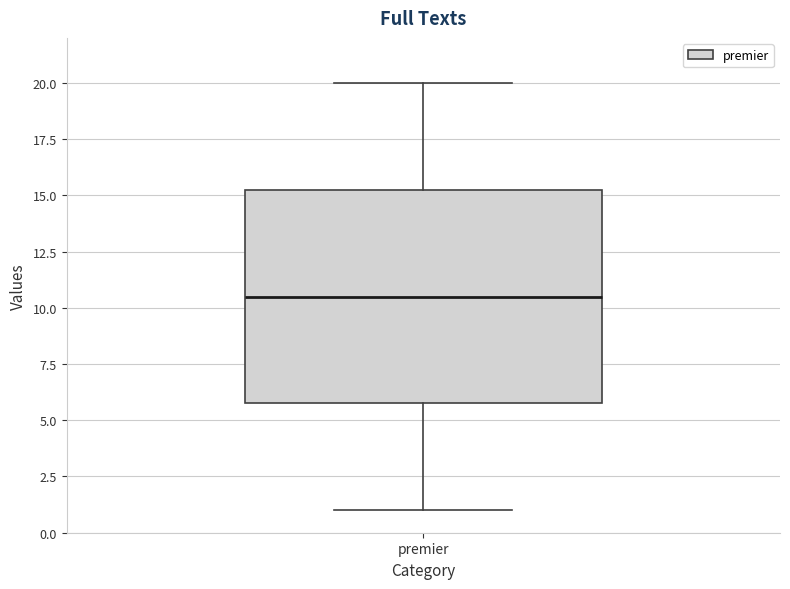

Read this box plot against the y-axis: the position of the median line, the range covered by the box, and the ends of both whiskers. The values are not printed on the chart, so give them approximately, as read against the axis.

median 10.5, box 6.0 to 15.5, whiskers 1.0 to 20.0